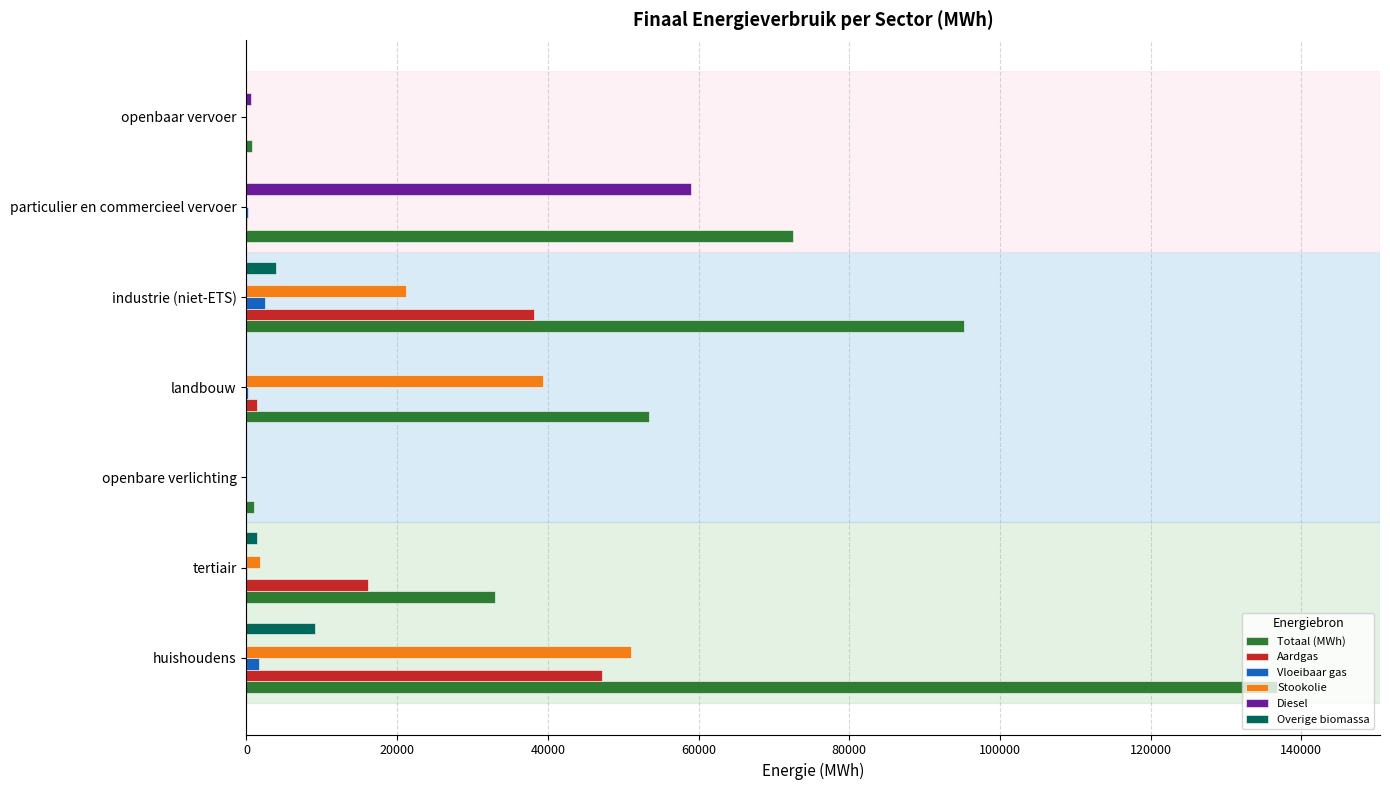

Which series has the largest total across all categories?

Totaal (MWh)